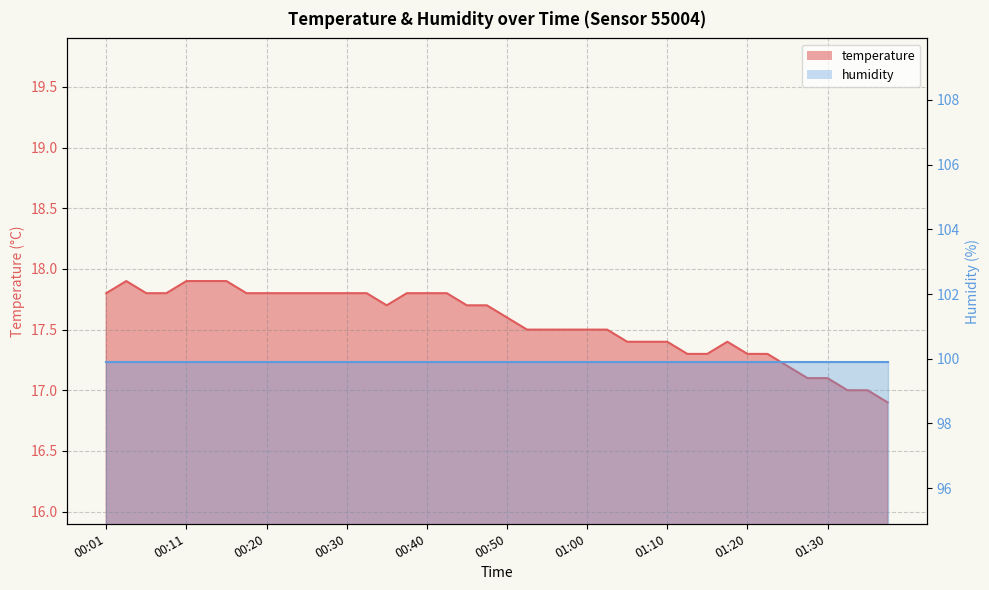

List the labels in order of value, smallest first.

01:37, 01:32, 01:34, 01:27, 01:30, 01:25, 01:12, 01:15, 01:20, 01:22, 01:05, 01:07, 01:10, 01:17, 00:53, 00:55, 00:58, 01:00, 01:03, 00:50, 00:35, 00:45, 00:48, 00:01, 00:06, 00:08, 00:18, 00:20, 00:23, 00:25, 00:28, 00:30, 00:33, 00:38, 00:40, 00:43, 00:03, 00:11, 00:13, 00:16